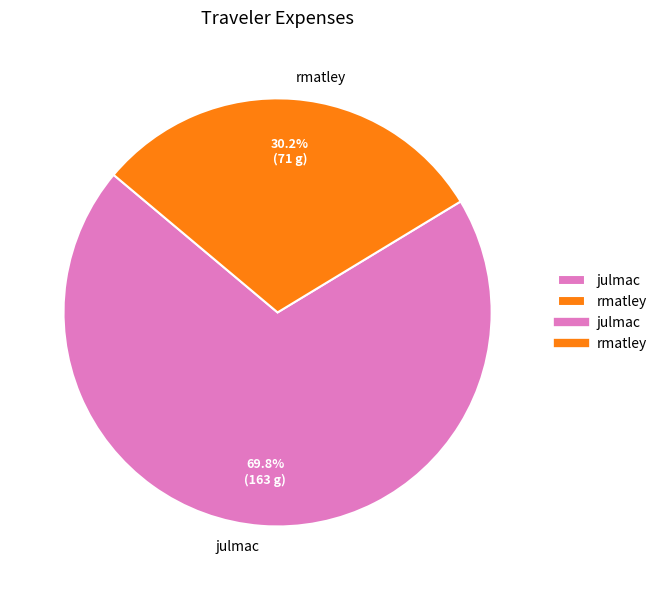

How many segments does this pie chart have?

2